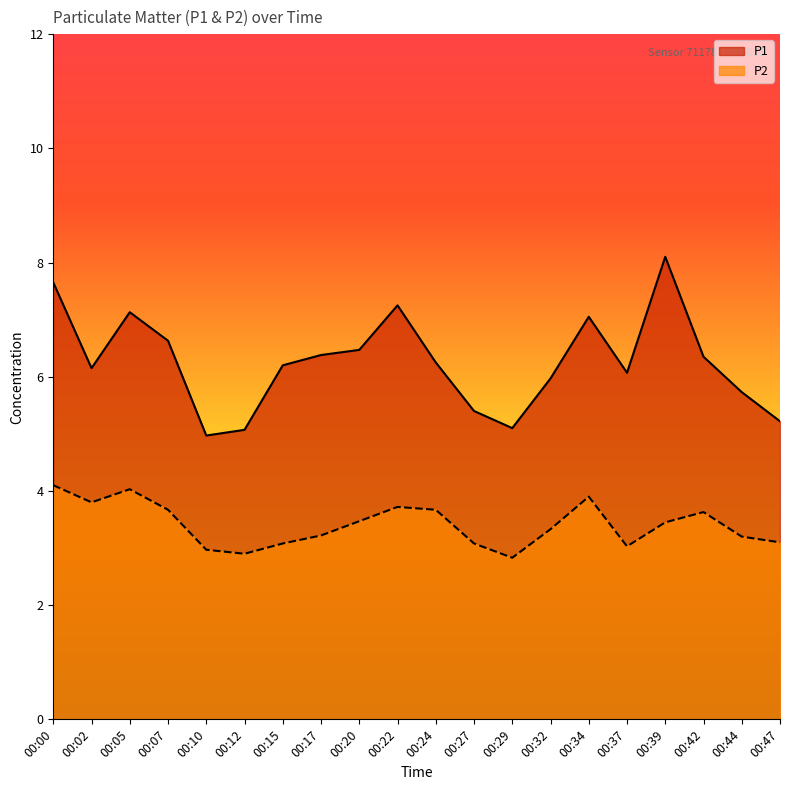

Which series has the largest range (max minus min)?

P1